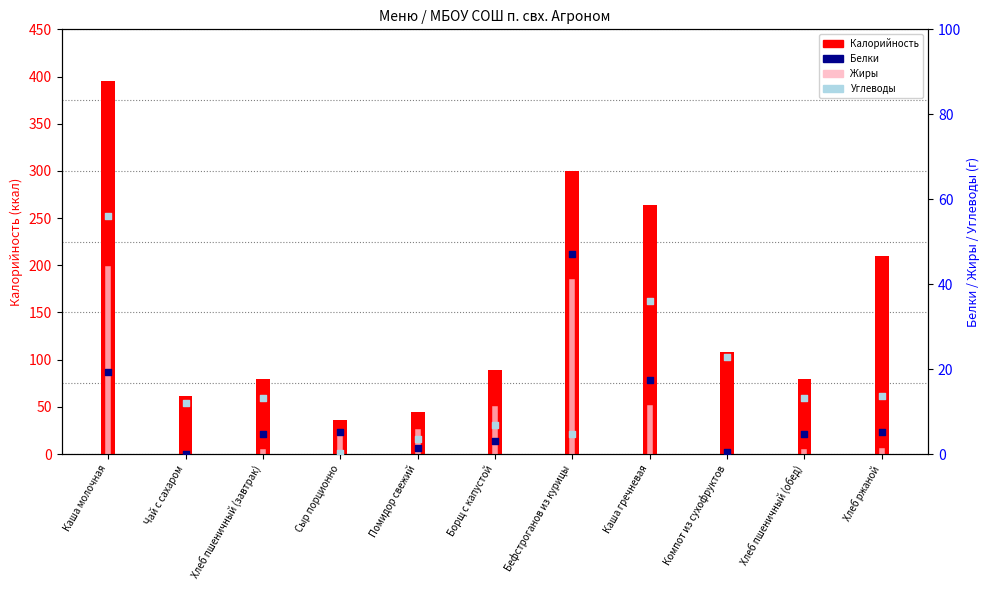

At which category is the sum across all series the highest?

Каша молочная